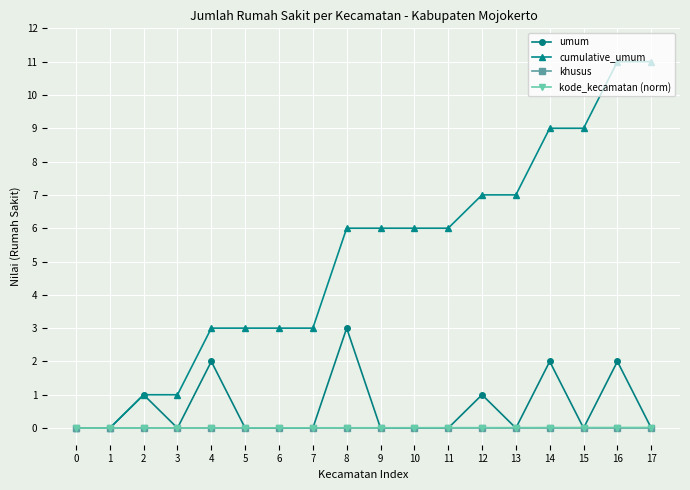

Does the chart display data point markers on the line(s)?

Yes